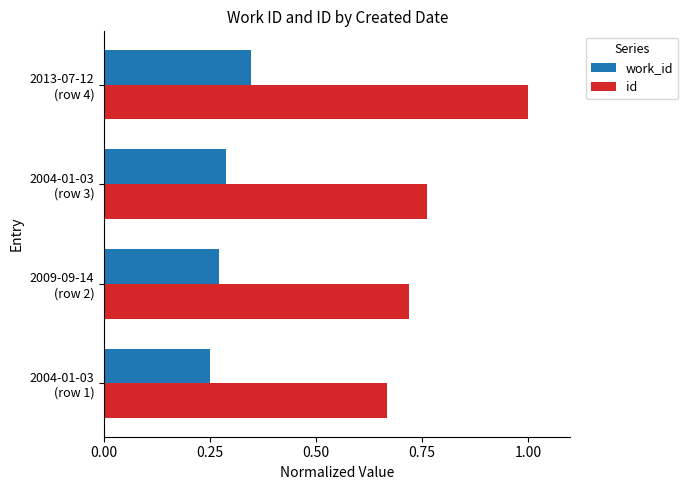

Which series has the largest total across all categories?

id